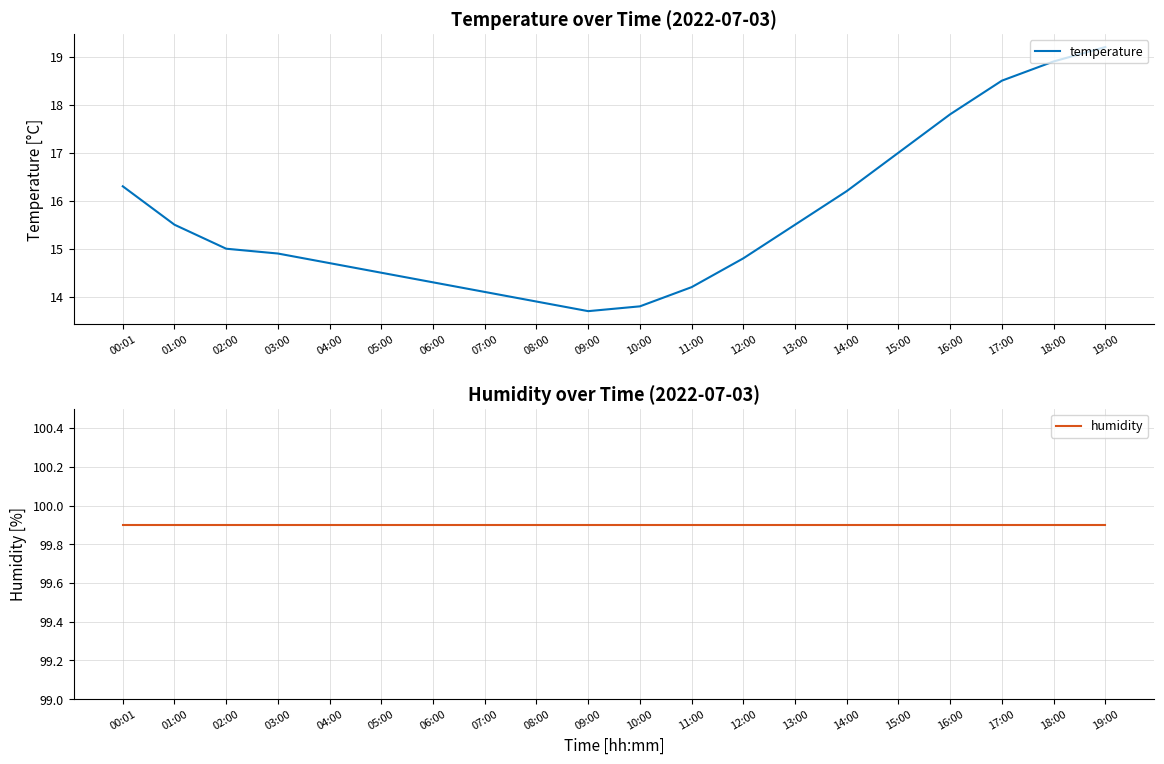

At how many categories does at least one series exceed 51?

20